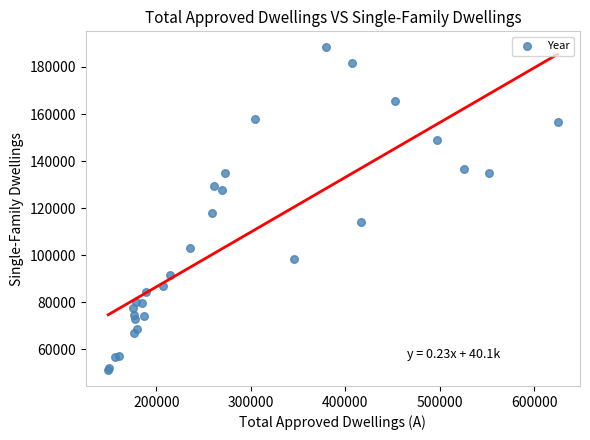

What Y value in the scatter plot is closest to 119792?

117734